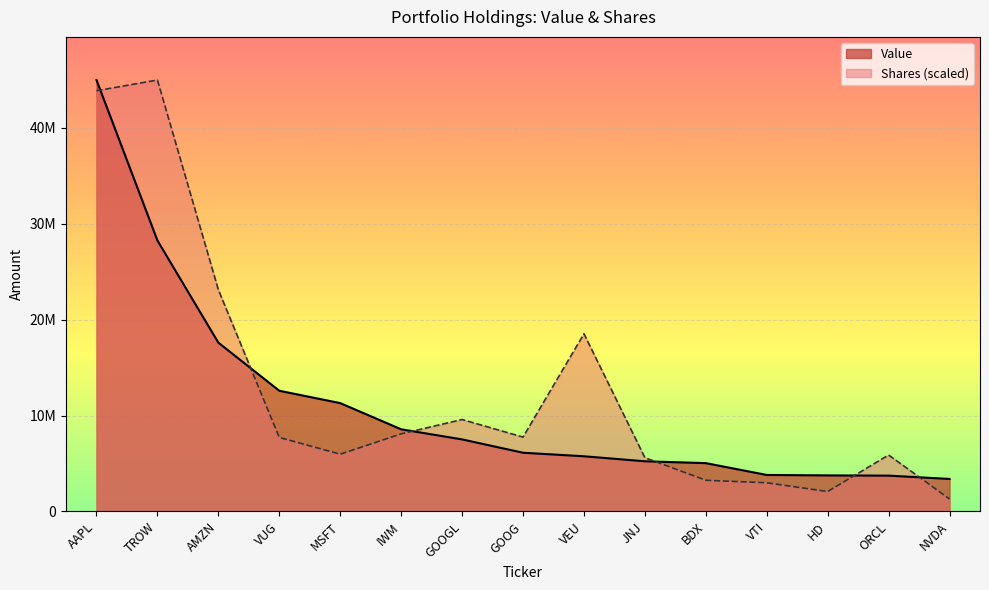

Which series has the largest range (max minus min)?

Shares (scaled)